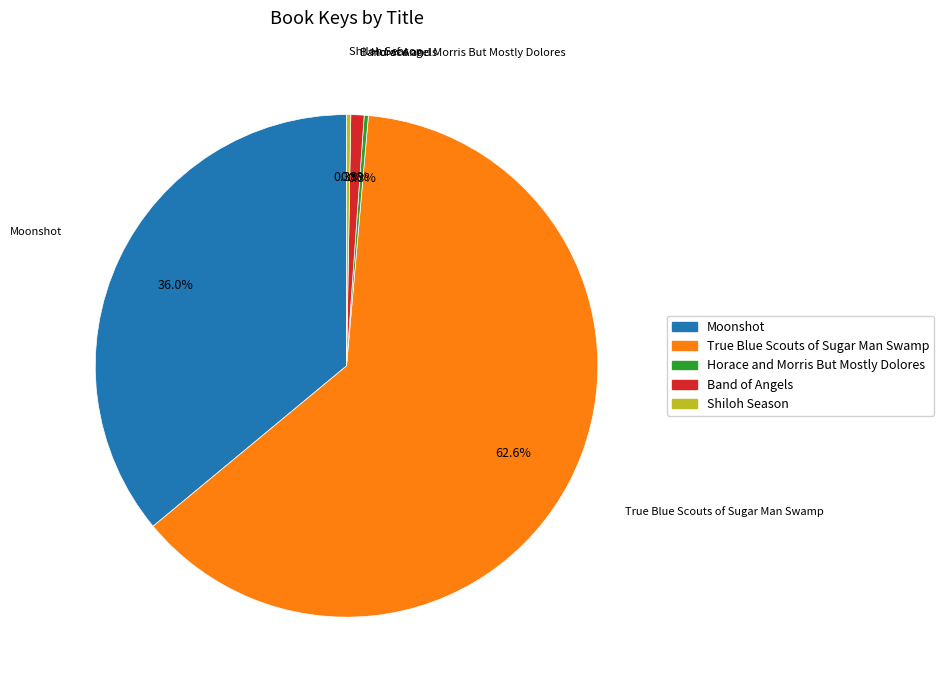

Is there any slice that represents more than half of the pie?

Yes